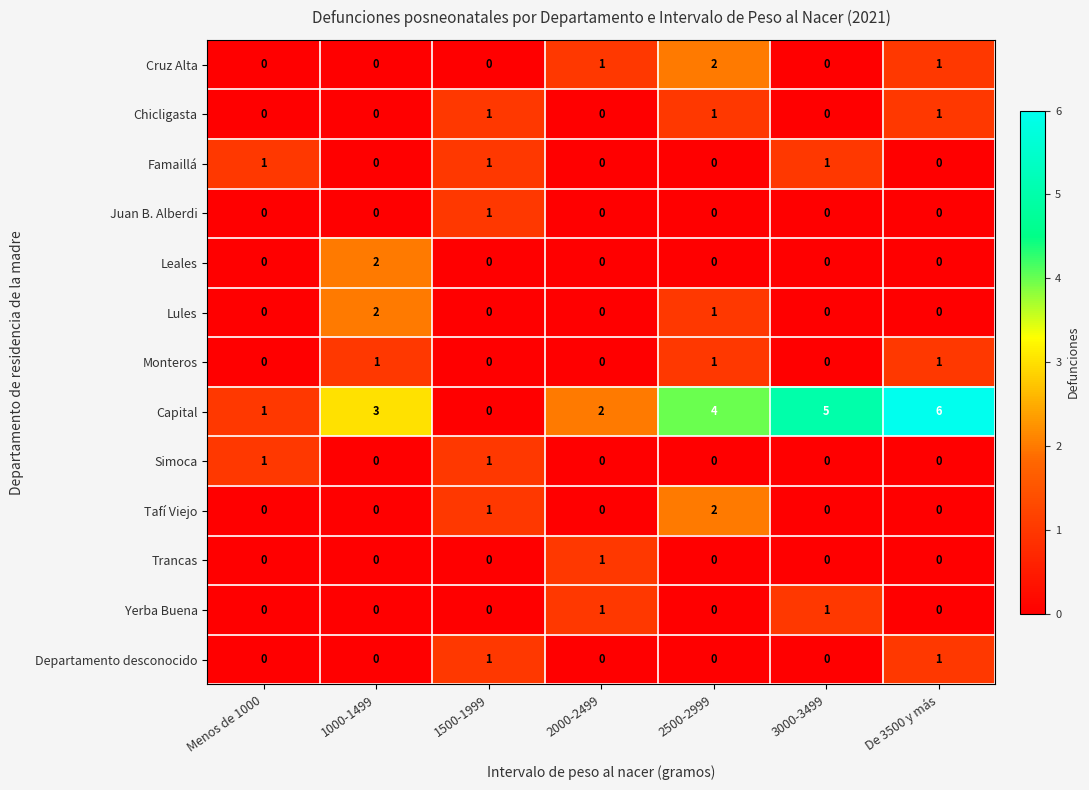

What is the maximum value shown in the chart?

6